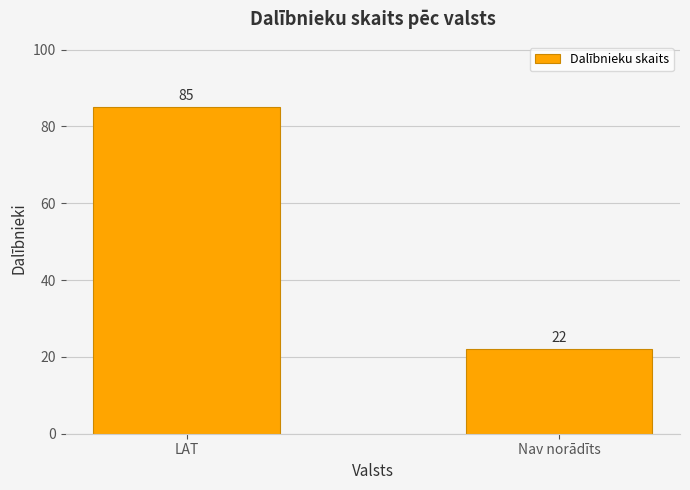

What is the sum of all values?

107